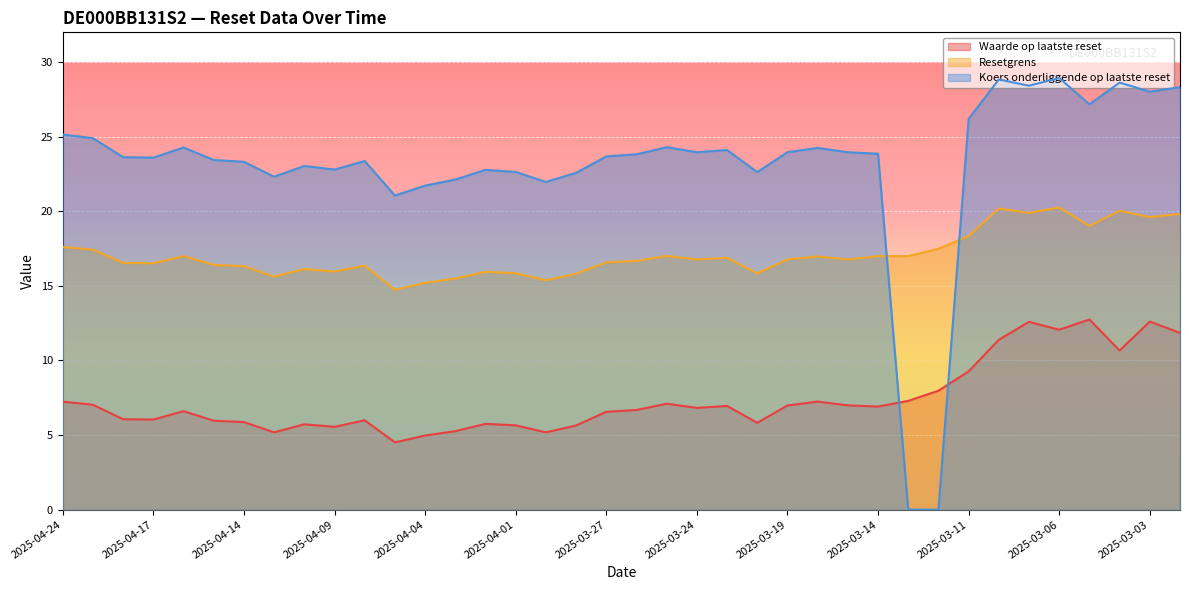

Is the value of Koers onderliggende op laatste reset at 2025-03-19 greater than the value of Waarde op laatste reset at 2025-04-02?

Yes